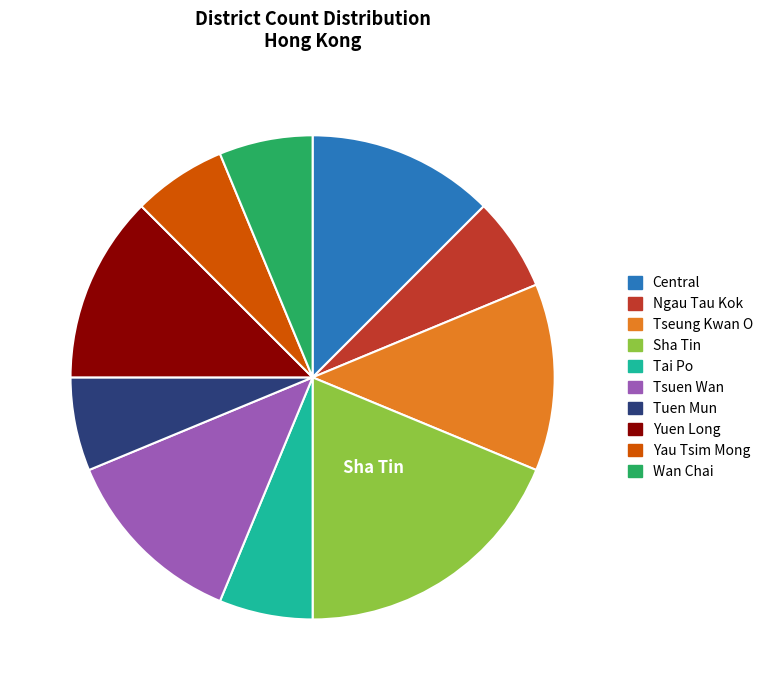

What is the largest slice in the pie chart?

Sha Tin